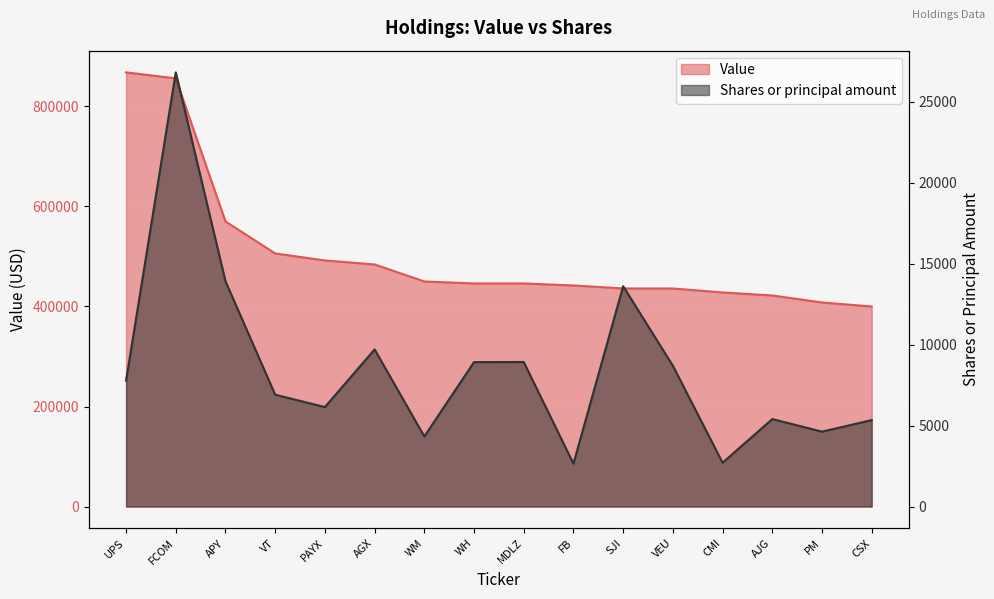

What is the highest value of the Shares or principal amount series?

26800